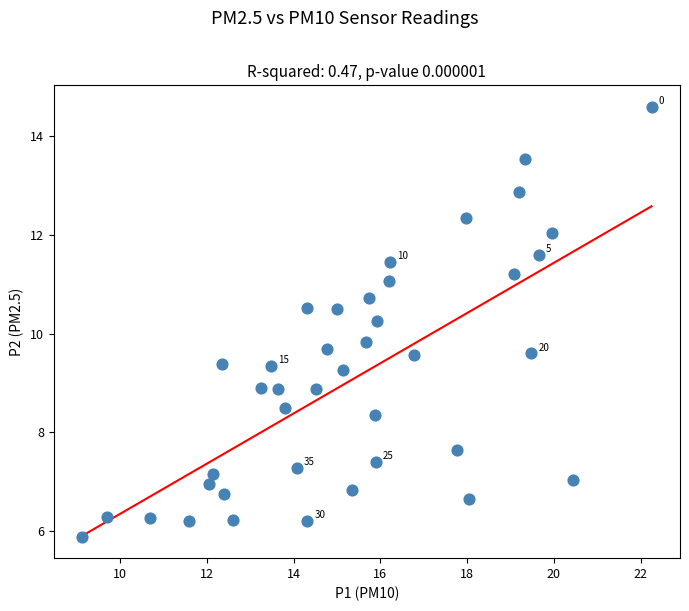

What is the range of Y values (max minus min)?

8.7